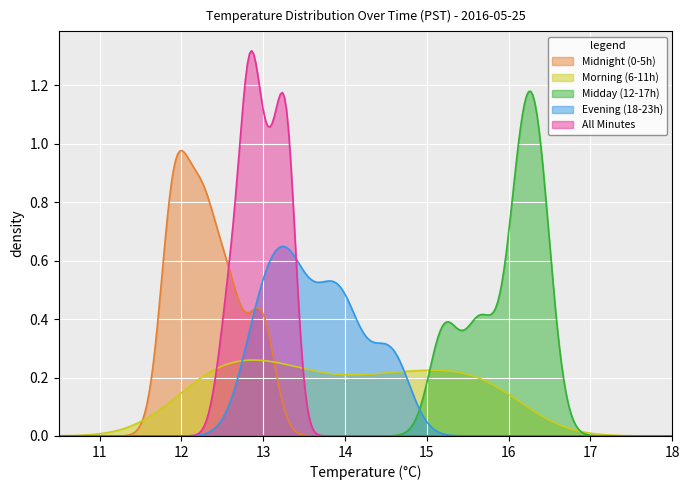

Which series has the largest range (max minus min)?

All Minutes